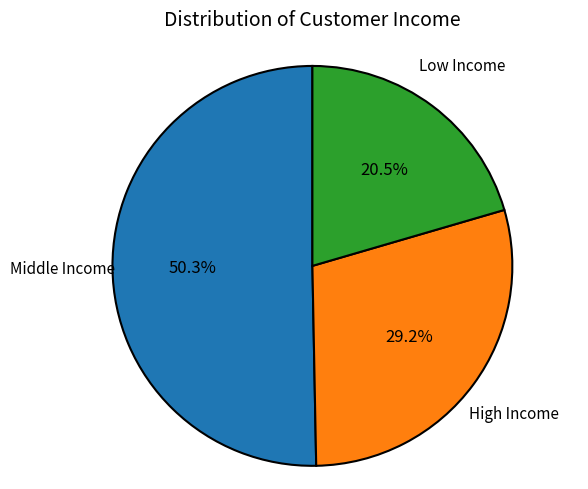

What is the total percentage of High Income and Low Income?

49.7%